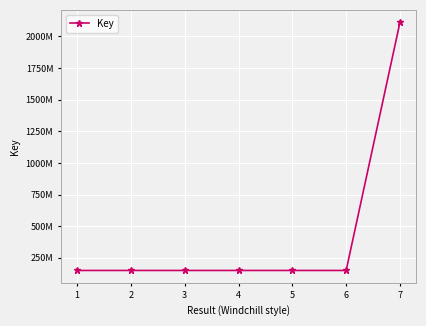

Reading left to right, what are all the values shown in this chart?

1=149901813	2=149901096	3=149900521	4=149899862	5=149866865	6=149863865	7=2112041789